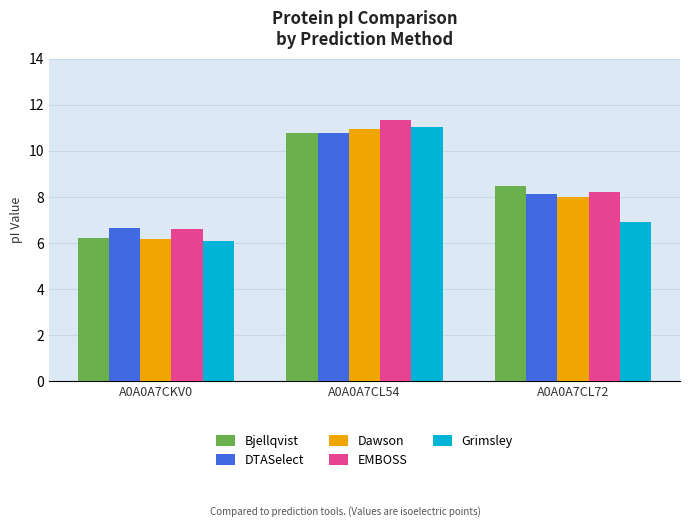

Is it true that DTASelect equals 2.1 at A0A0A7CL72?

False